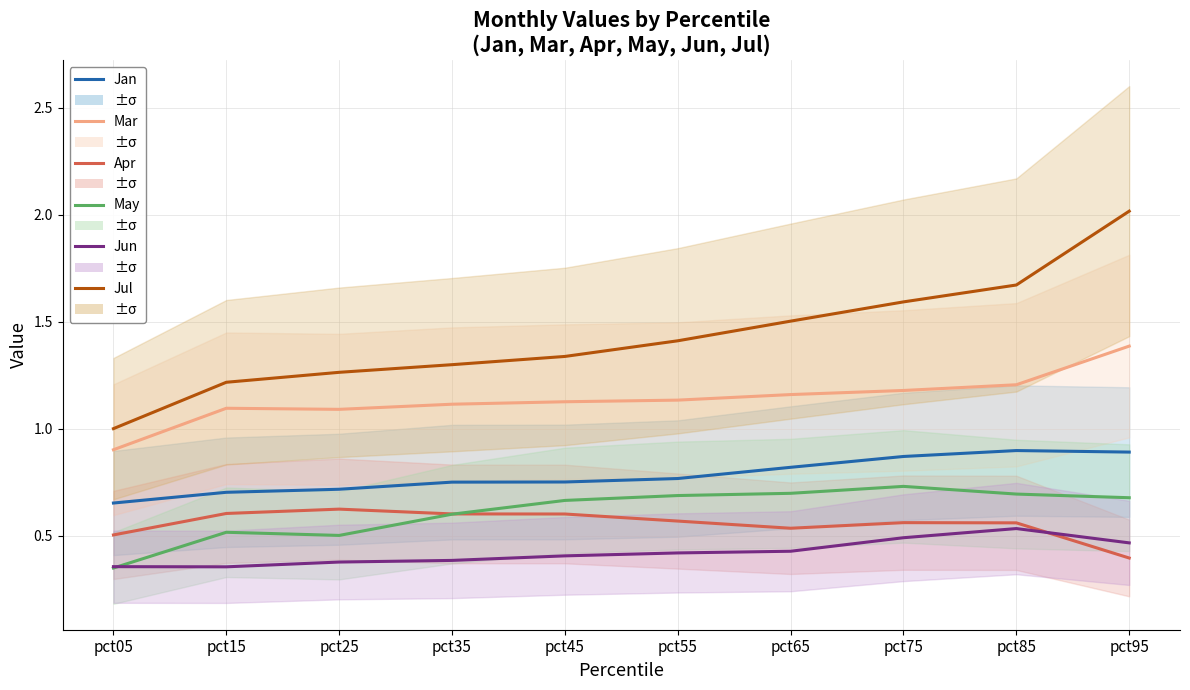

Does the chart display data point markers on the line(s)?

No